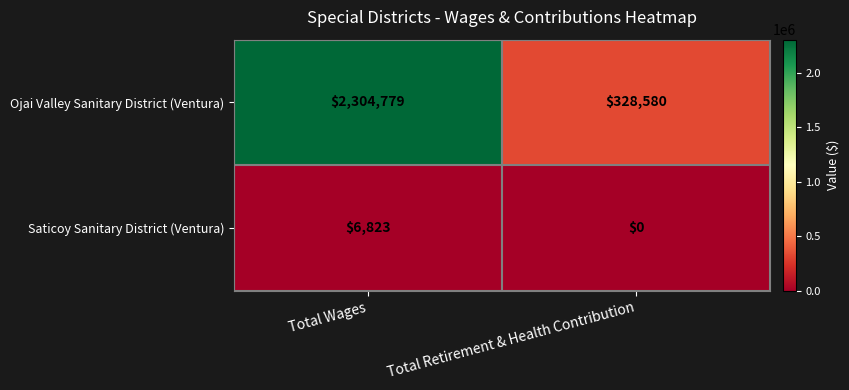

What is the lowest value of the Ojai Valley Sanitary District (Ventura) series?

328580